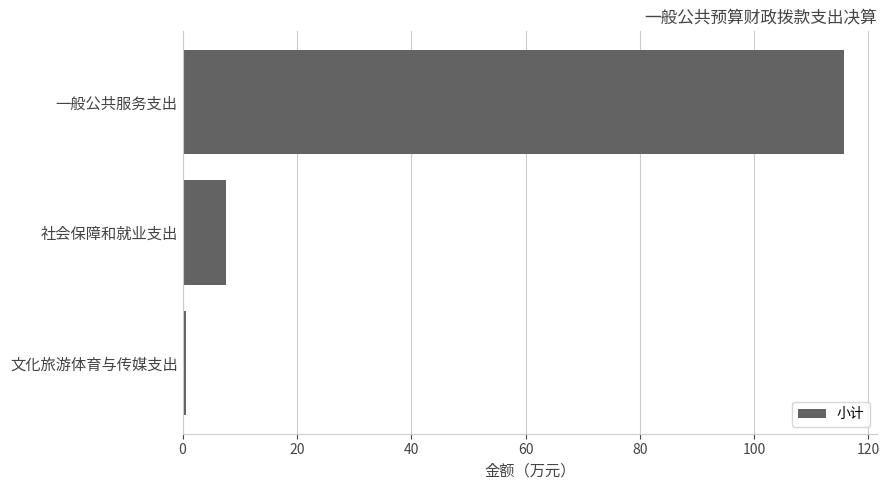

Reading top to bottom, what are all the values shown in this chart?

一般公共服务支出=115.7	社会保障和就业支出=7.7	文化旅游体育与传媒支出=0.5